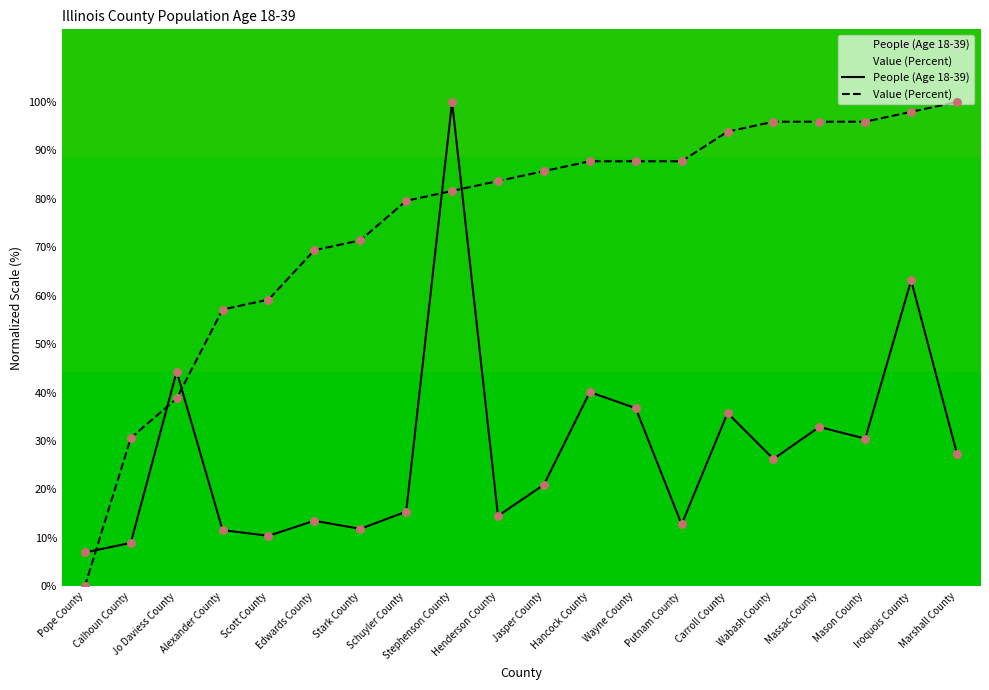

Is the value of People (Age 18-39) at Mason County greater than the value of Value (Percent) at Schuyler County?

No